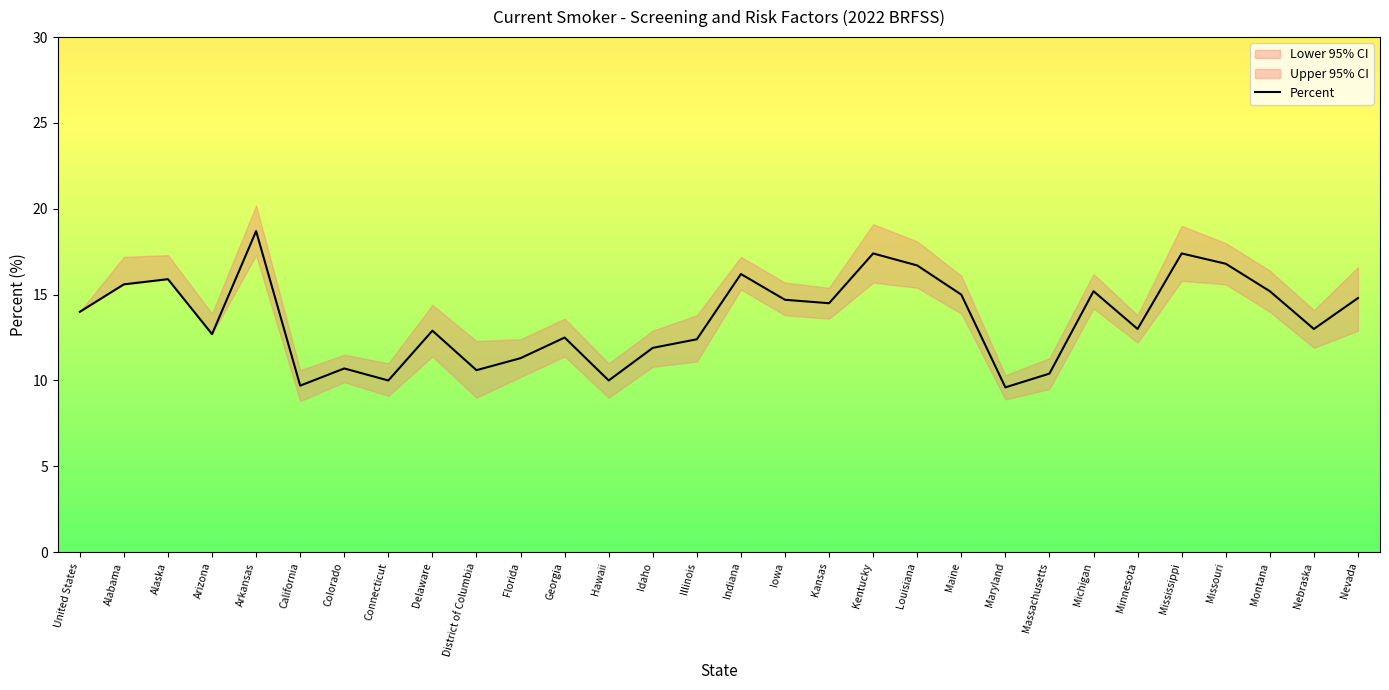

Which category has the highest value across all series?

Arkansas